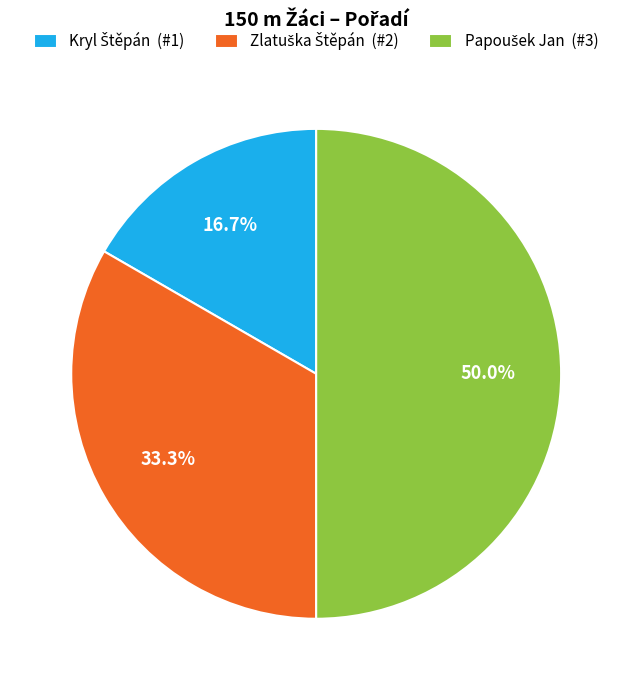

Which category has the biggest portion of the pie?

Papoušek Jan